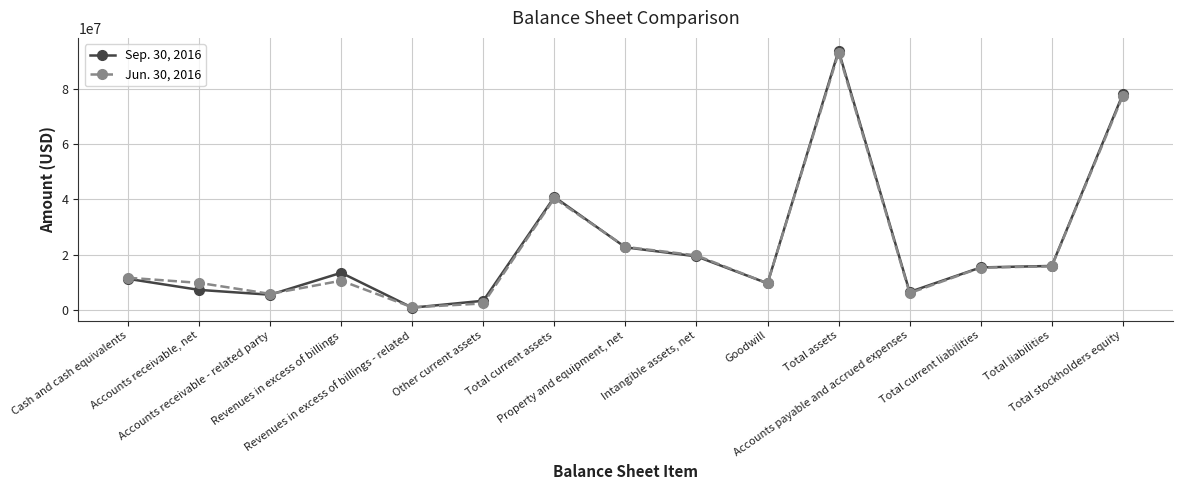

In Sep. 30, 2016, how many points are higher than both neighbors (excluding endpoints)?

3